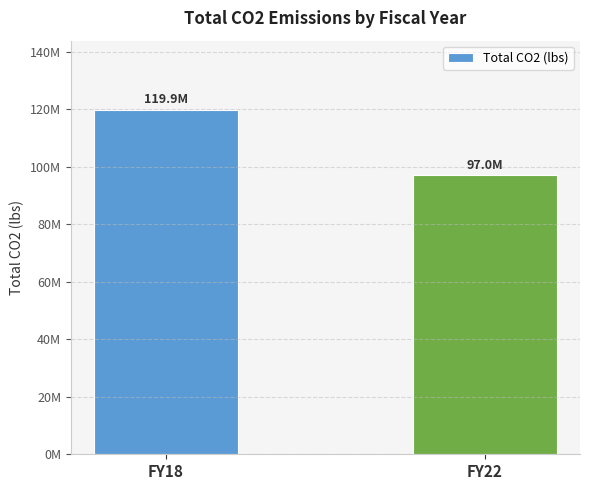

Are the bars horizontal?

No